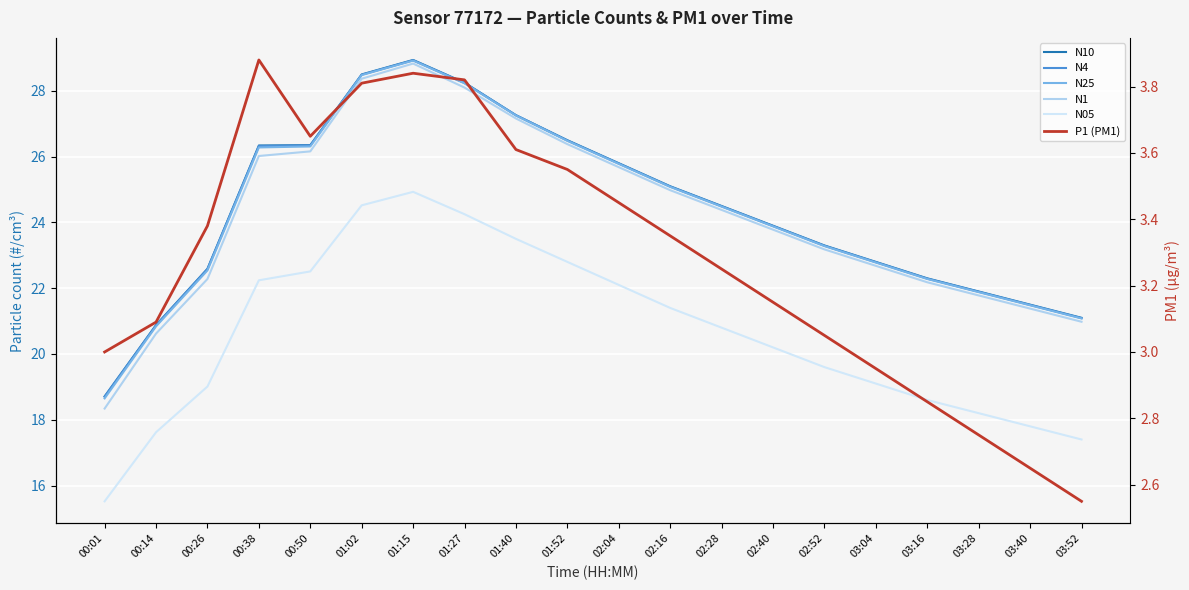

True or false: N05 has a value of 22.5 at 00:50.

True